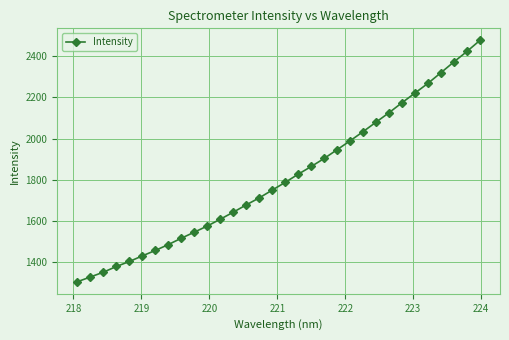

True or false: the data has more than 2 interior local peaks.

False